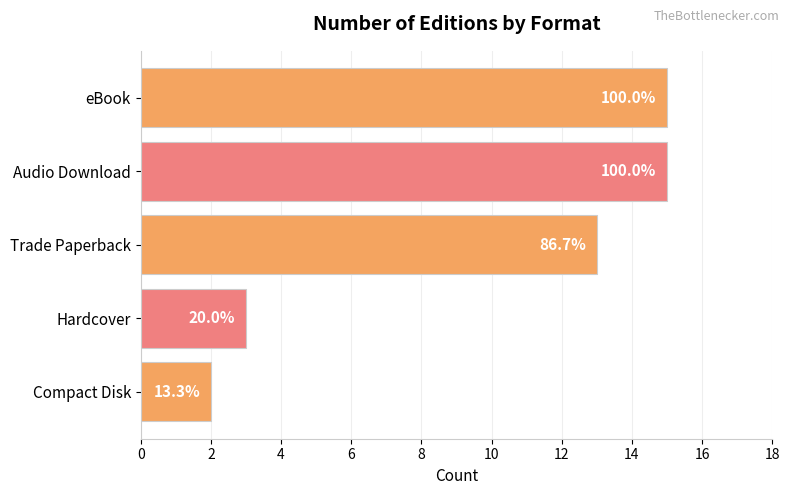

What is the difference between the maximum and second lowest values?

12